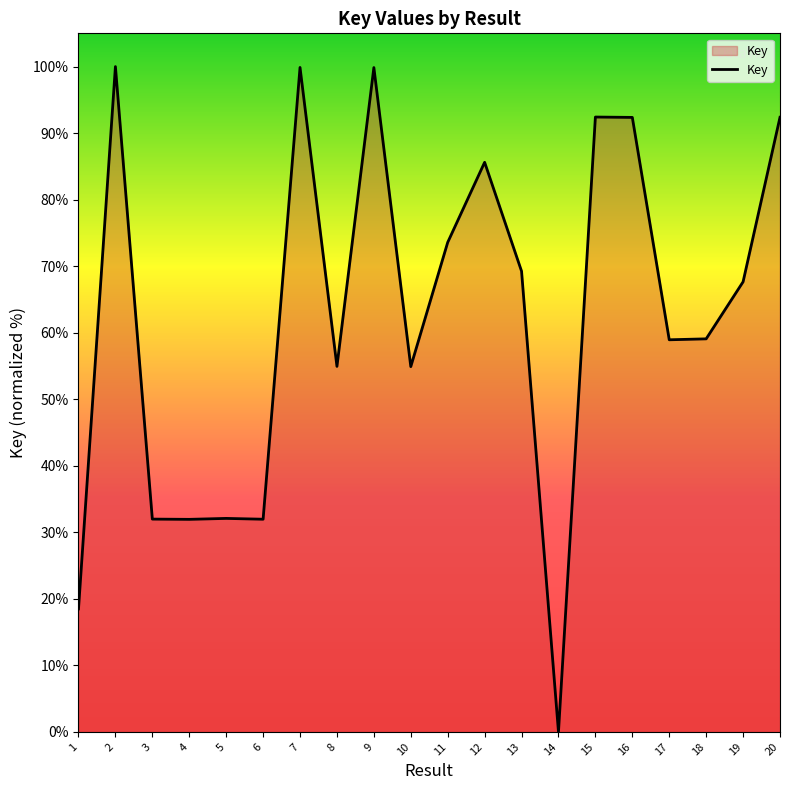

What value does the data have at 16?

92.4